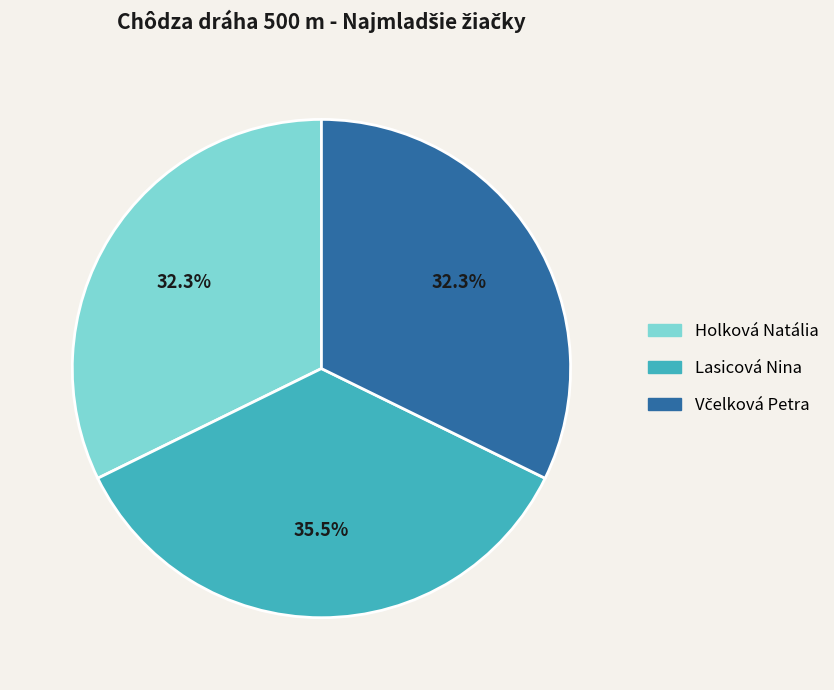

What percentage is NOT represented by Lasicová Nina?

64.5%